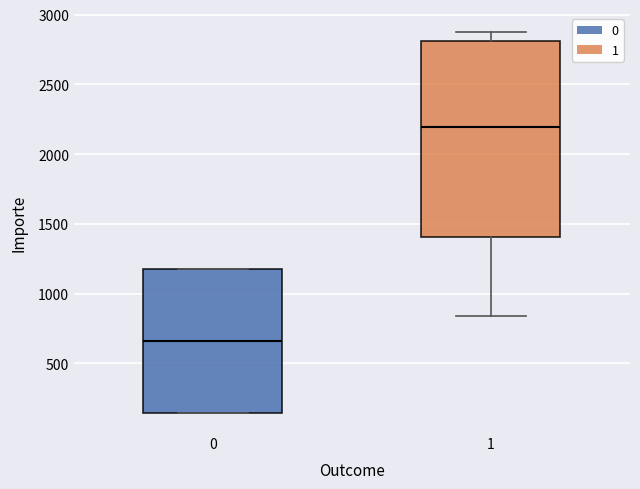

Which box's median line is the highest?

1